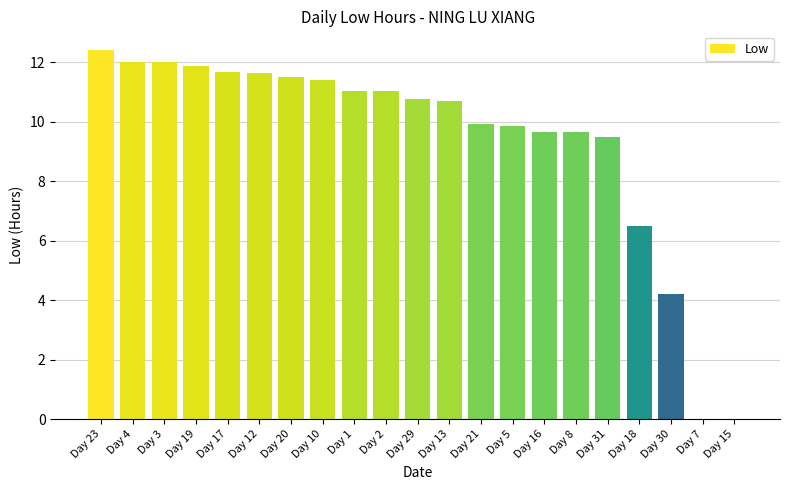

How many data points are above 10?

12